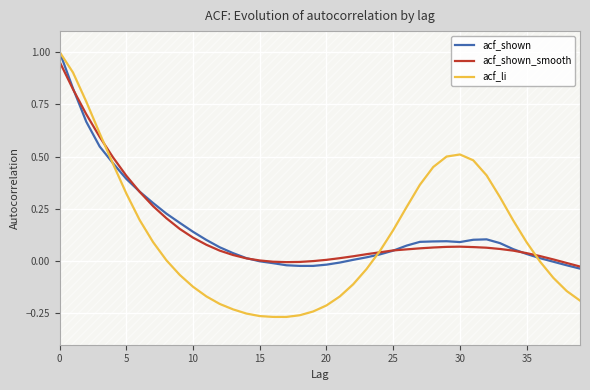

What is the average value of the acf_li series?

0.1